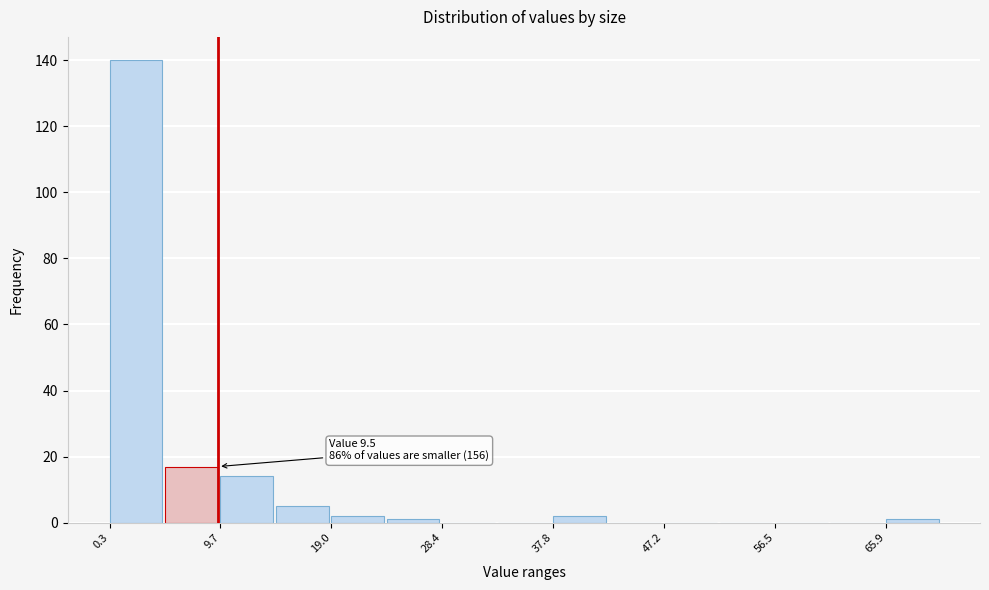

Which range on the x-axis has the tallest bar?

0 to 5